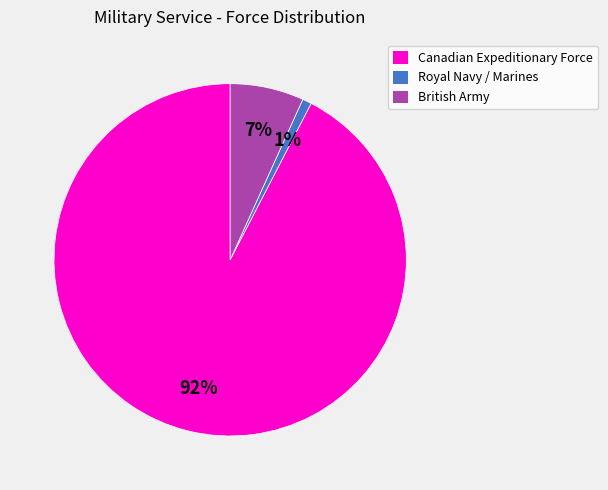

Is there a majority slice in this chart?

Yes